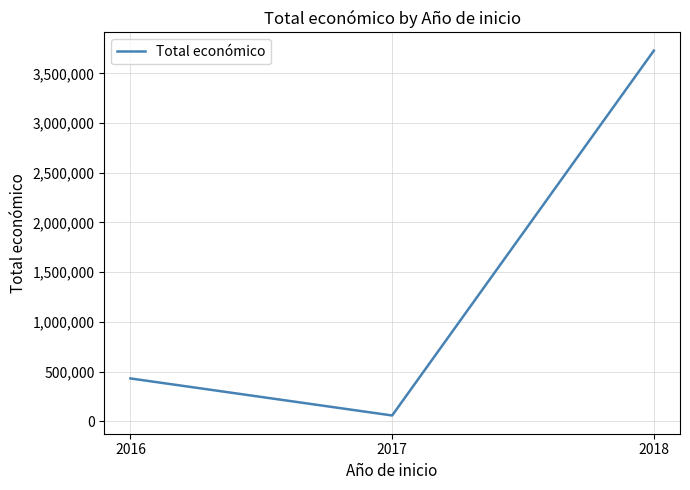

List the labels in order of value, smallest first.

2017, 2016, 2018